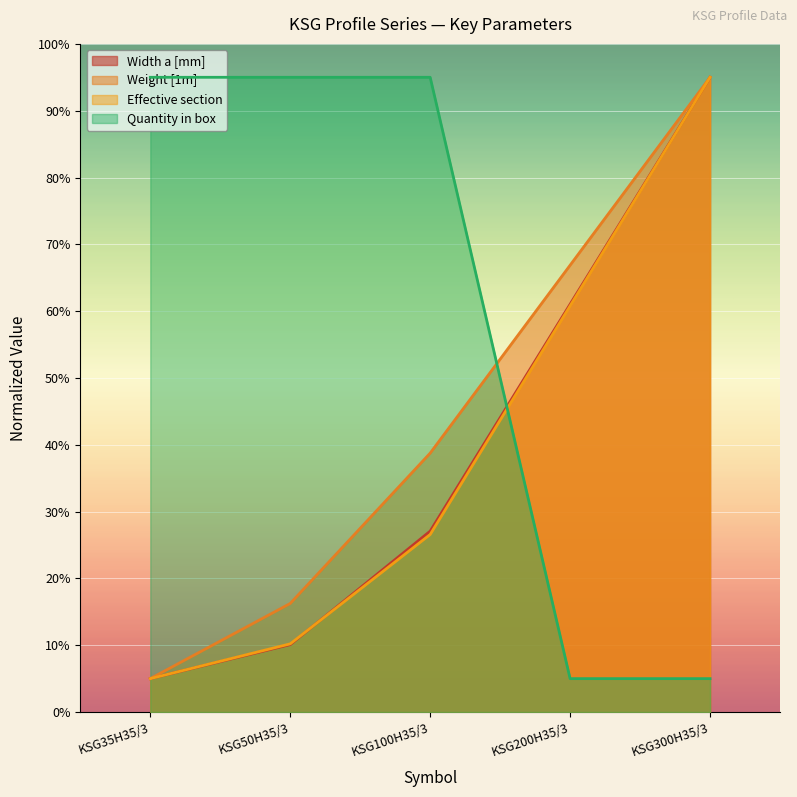

How many lines are shown in the chart?

4